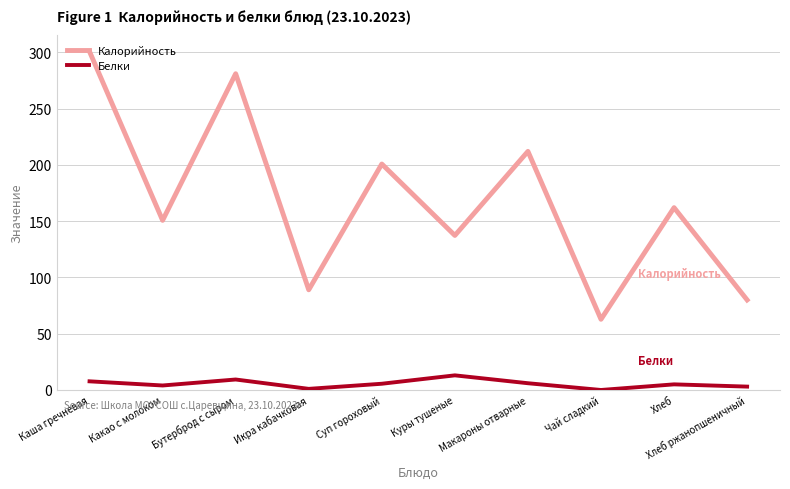

True or false: Белки has a value of 5.5 at Суп гороховый.

True